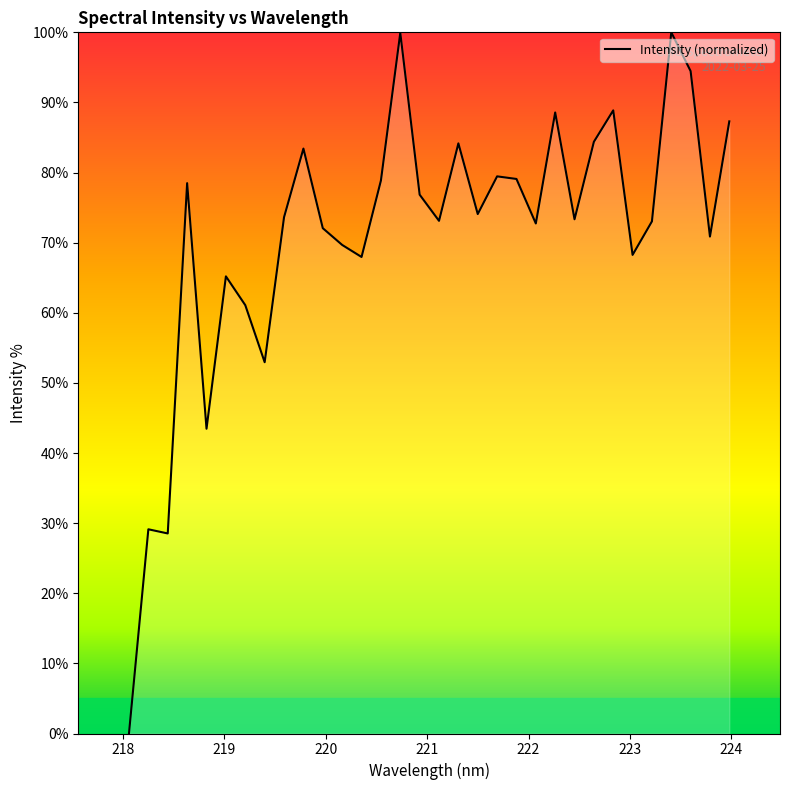

What is the maximum value shown in the chart?

100.0